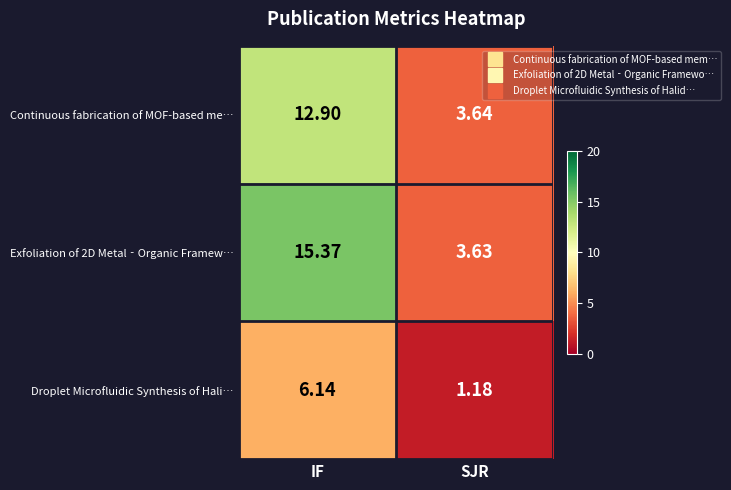

Where is Continuous fabrication of MOF-based me… nearest to the value 8?

SJR